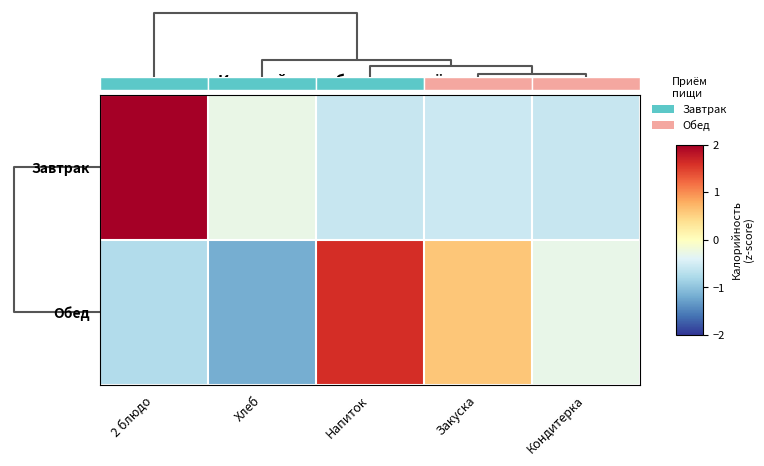

How many values in row_1 are below zero?

3